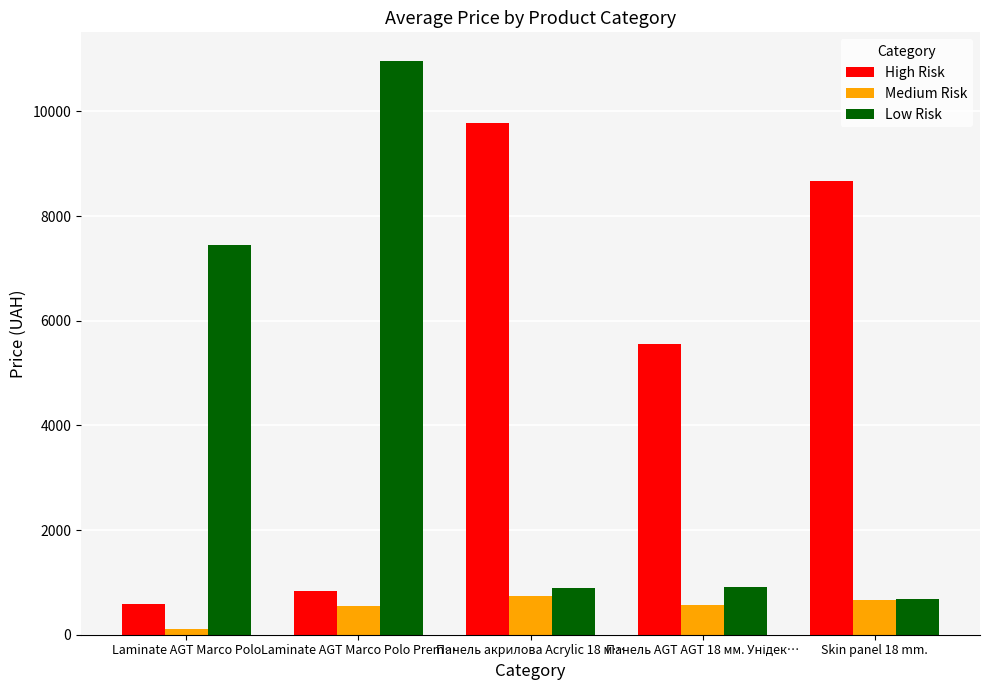

The High Risk series shows 243.4 at Laminate AGT Marco Polo Prem…. True or false?

False